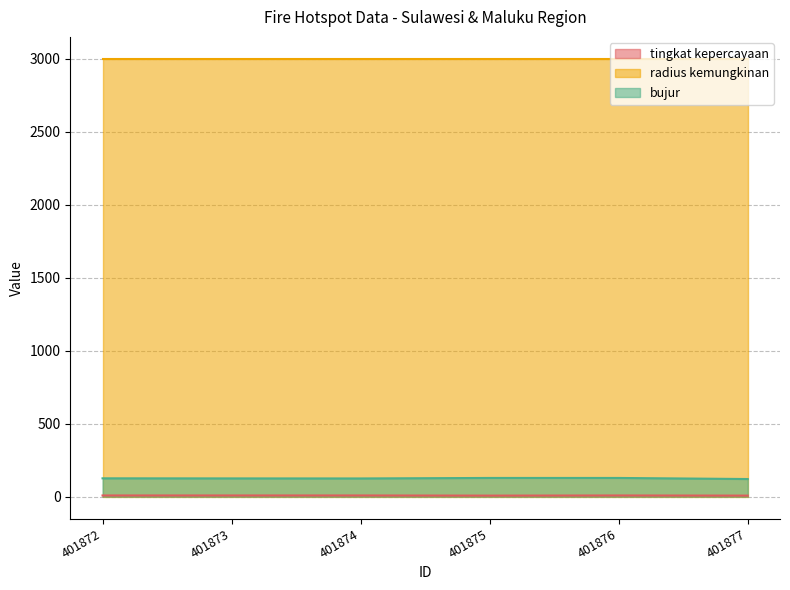

Between 401875 and 401873, which is larger?

401873